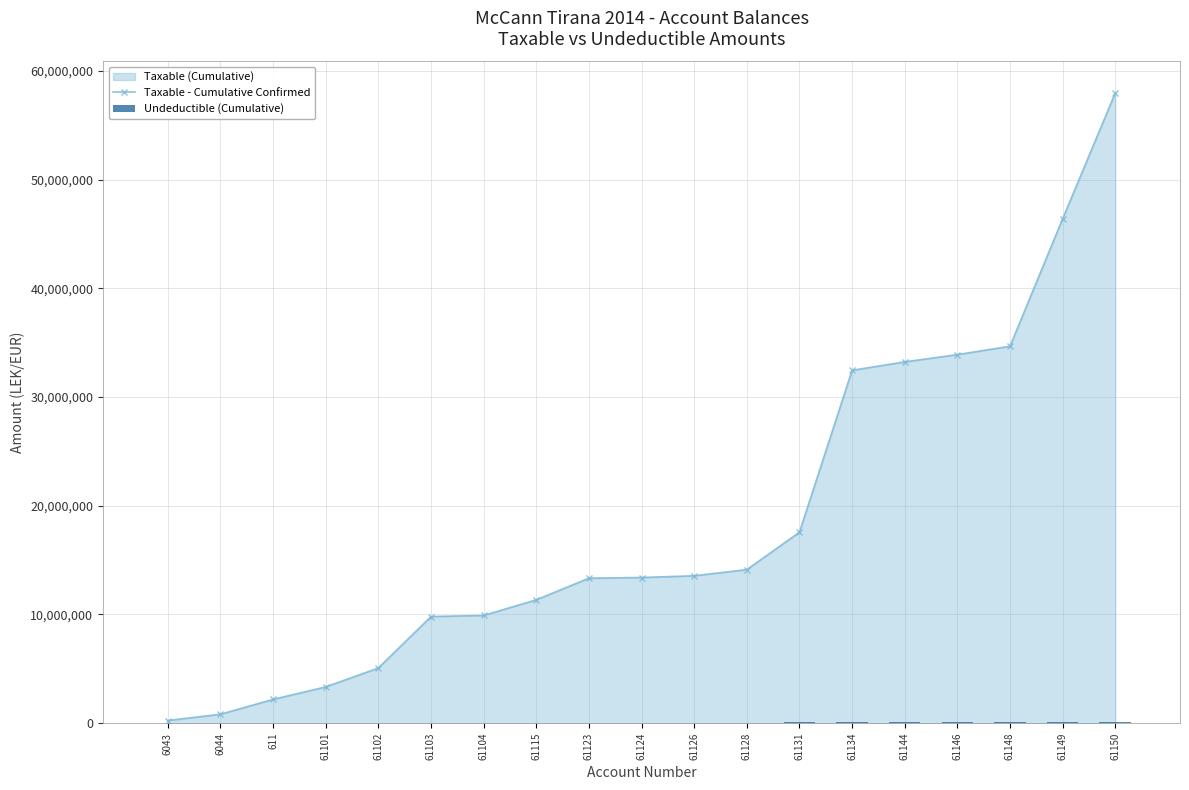

How many values in the Taxable - Cumulative Confirmed series exceed 13400263?

10